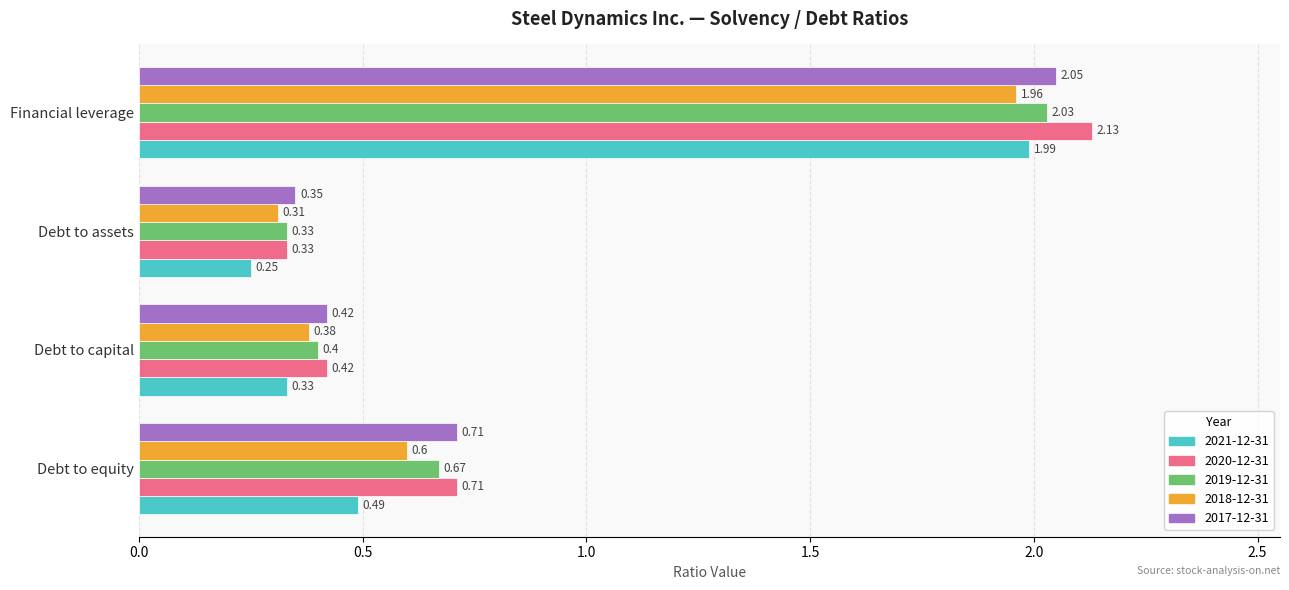

At which category is the sum across all series the highest?

Financial leverage